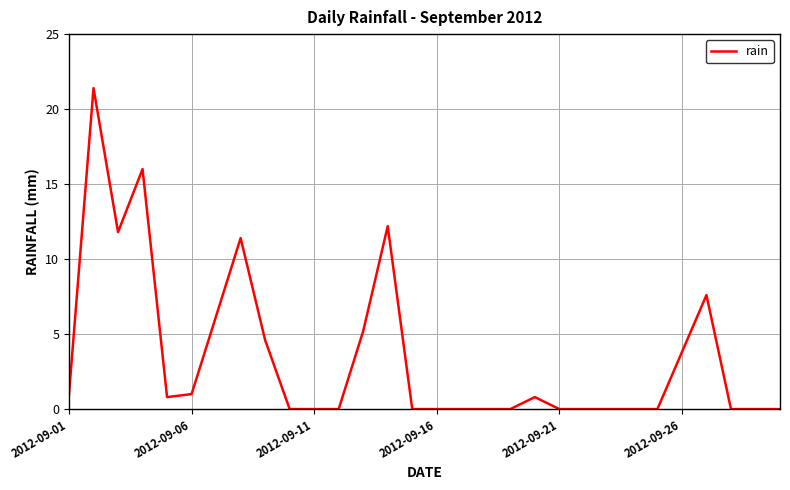

What is the maximum value shown in the chart?

21.4